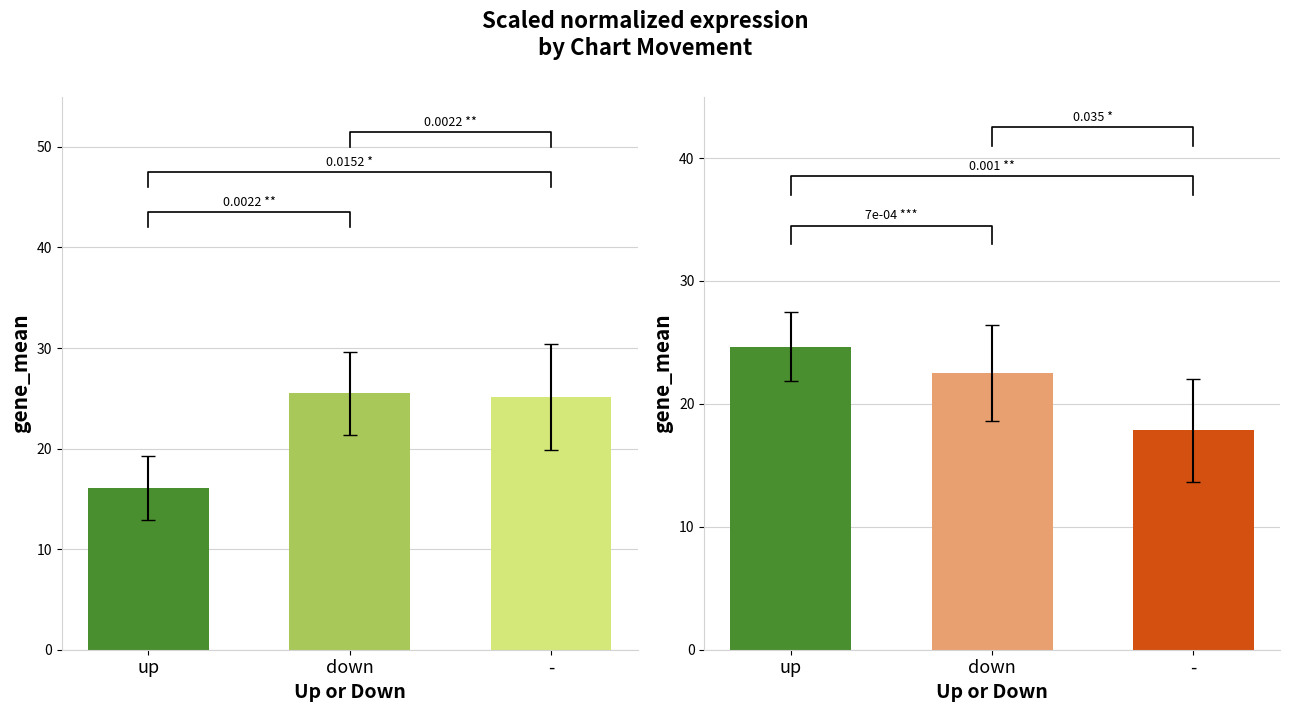

Reading left to right, extract all data points from this chart.

Avg Position: up=16.1	down=25.5	-=25.1
Avg Weeks on Chart: up=24.7	down=22.5	-=17.9